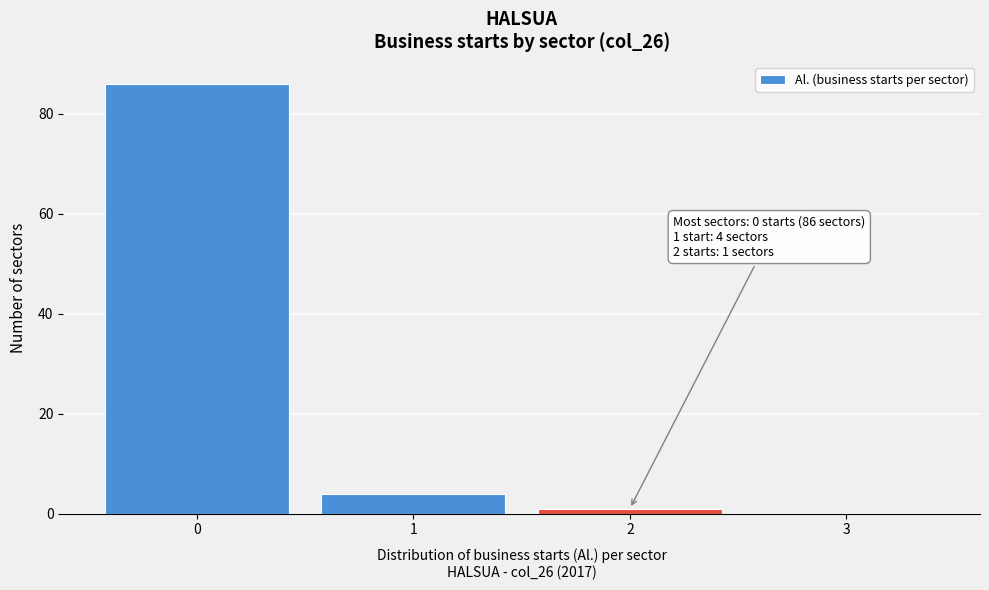

Reading right to left, transcribe all the data shown in this chart.

3=0	2=1	1=4	0=86